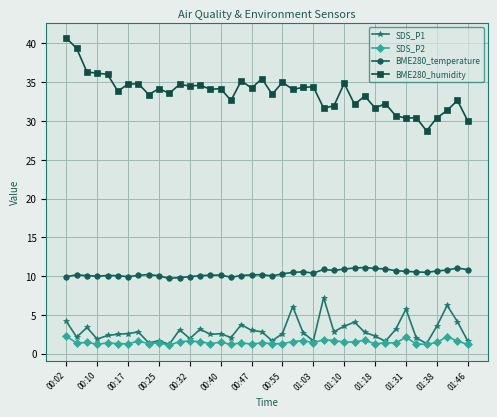

True or false: BME280_temperature and SDS_P1 cross at least once.

False